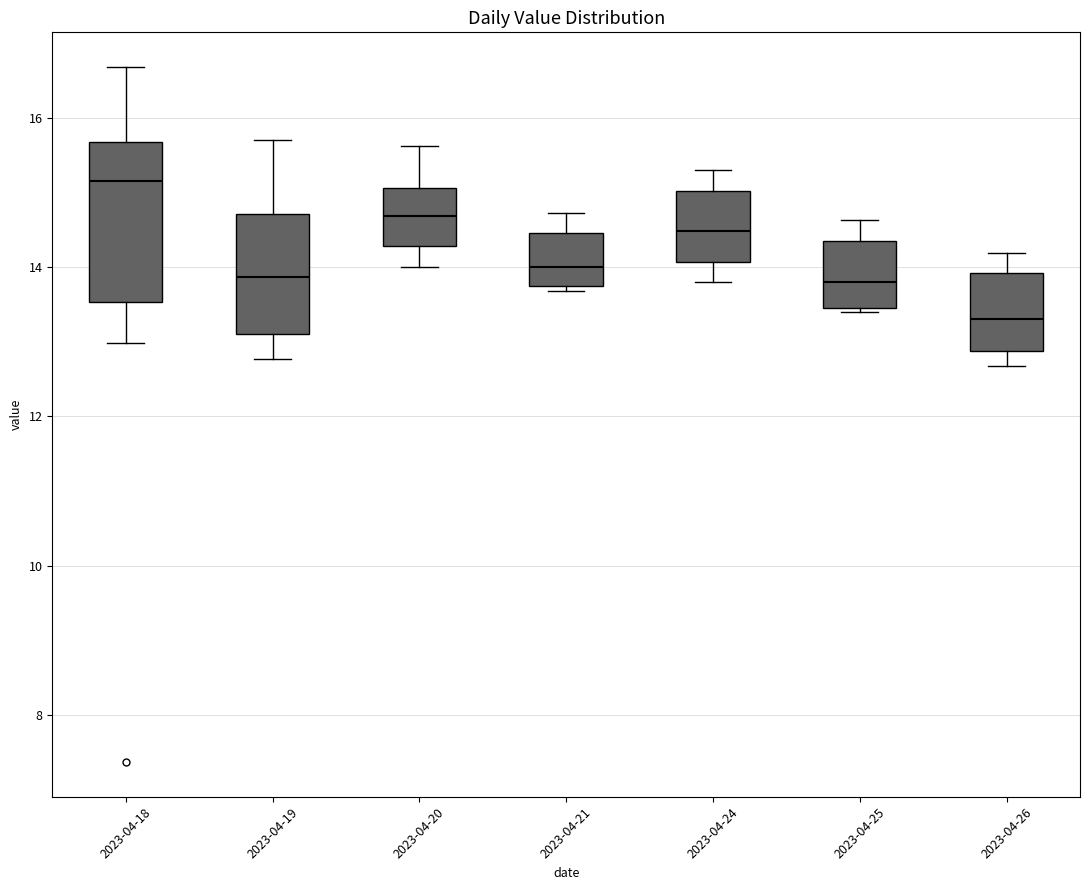

Which box is the tallest, from its lower edge to its upper edge?

2023-04-18